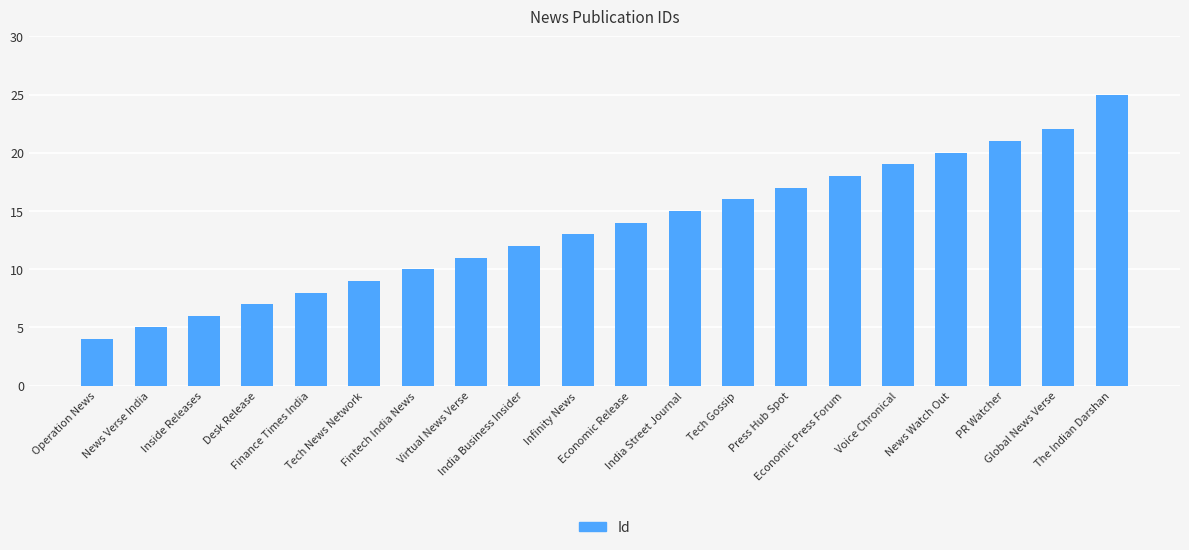

Are the bars horizontal?

No